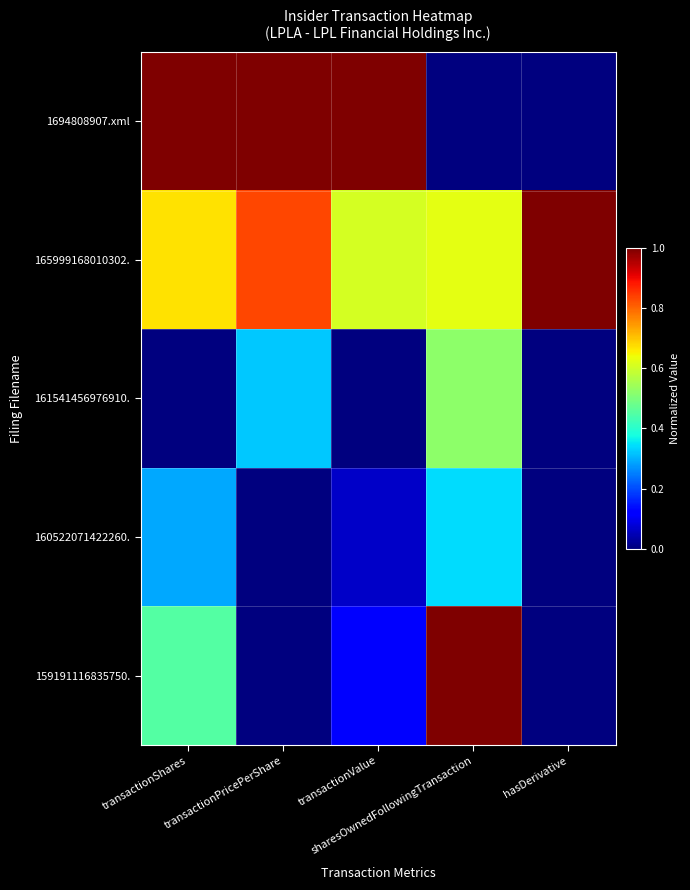

Which series changed the most between transactionPricePerShare and sharesOwnedFollowingTransaction?

1694808907.xml